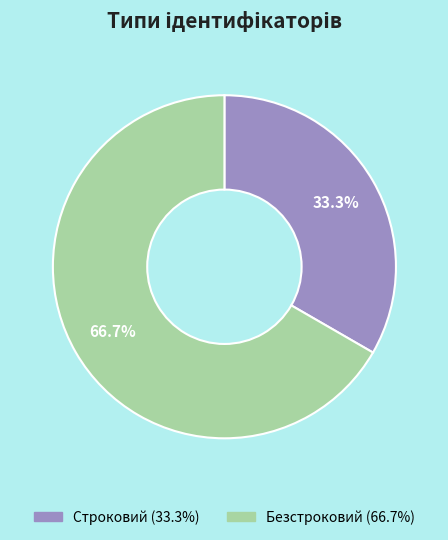

How many slices are in this pie chart?

2